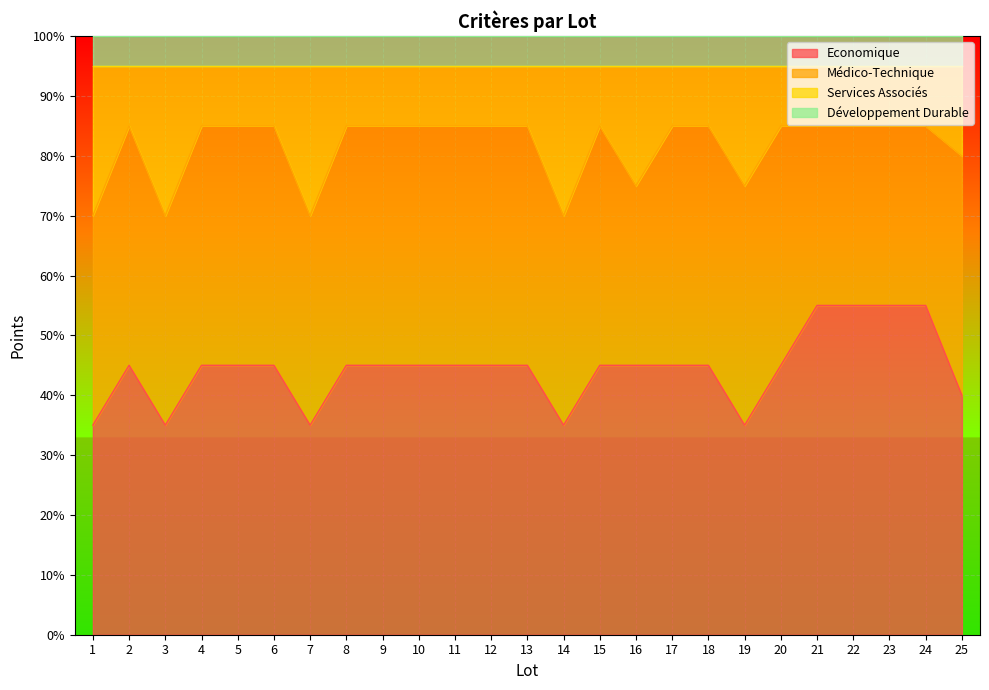

What is the total value across all series at 24?

100